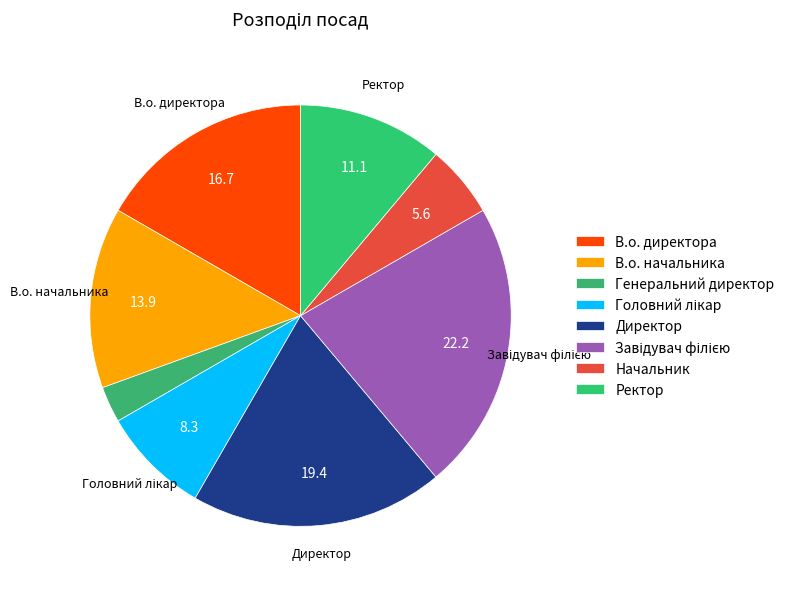

Rank the categories by value from lowest to highest.

Генеральний директор, Начальник, Головний лікар, Ректор, В.о. начальника, В.о. директора, Директор, Завідувач філією